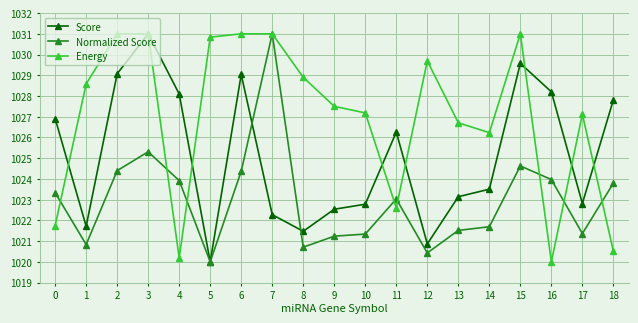

At which label is Score closest to 1025?

11